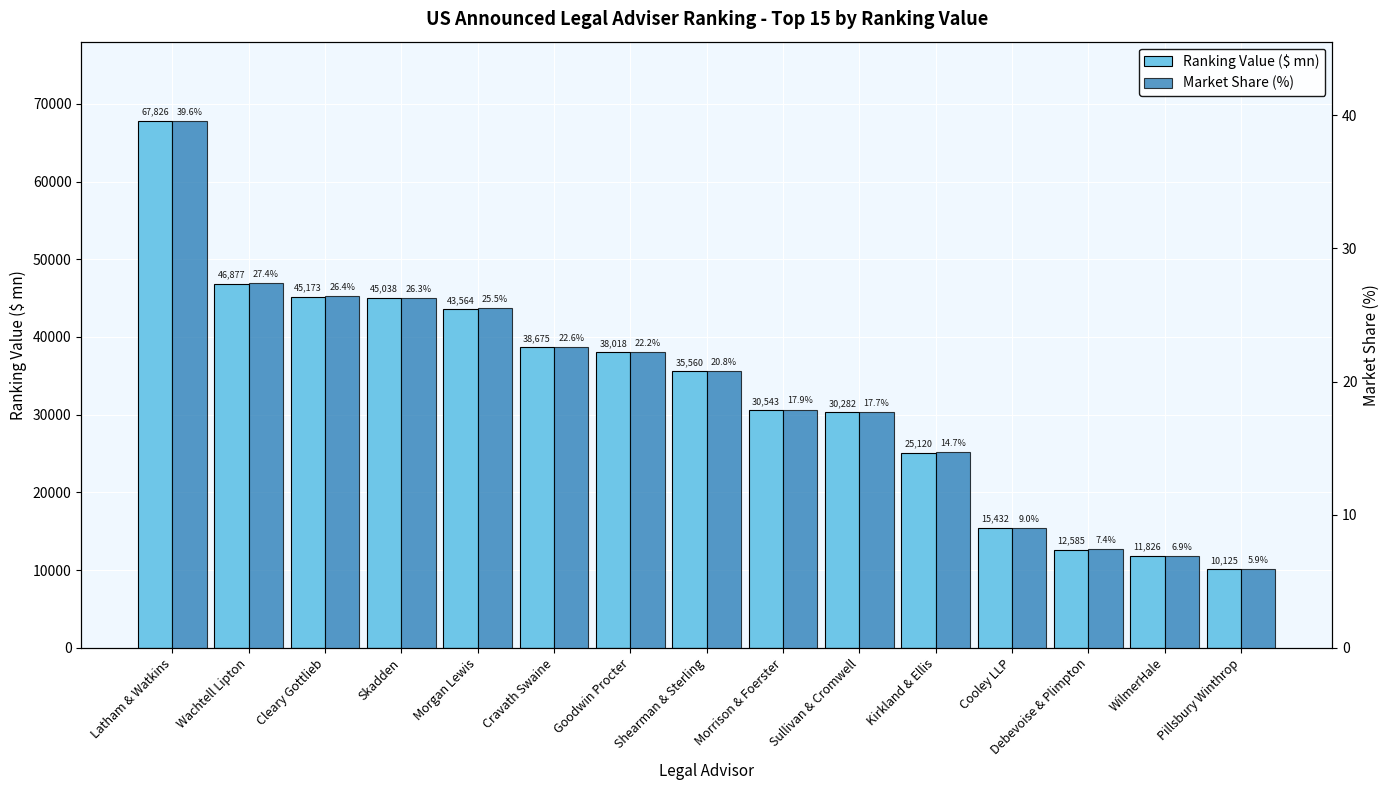

What is the minimum value for Market Share (%)?

5.9